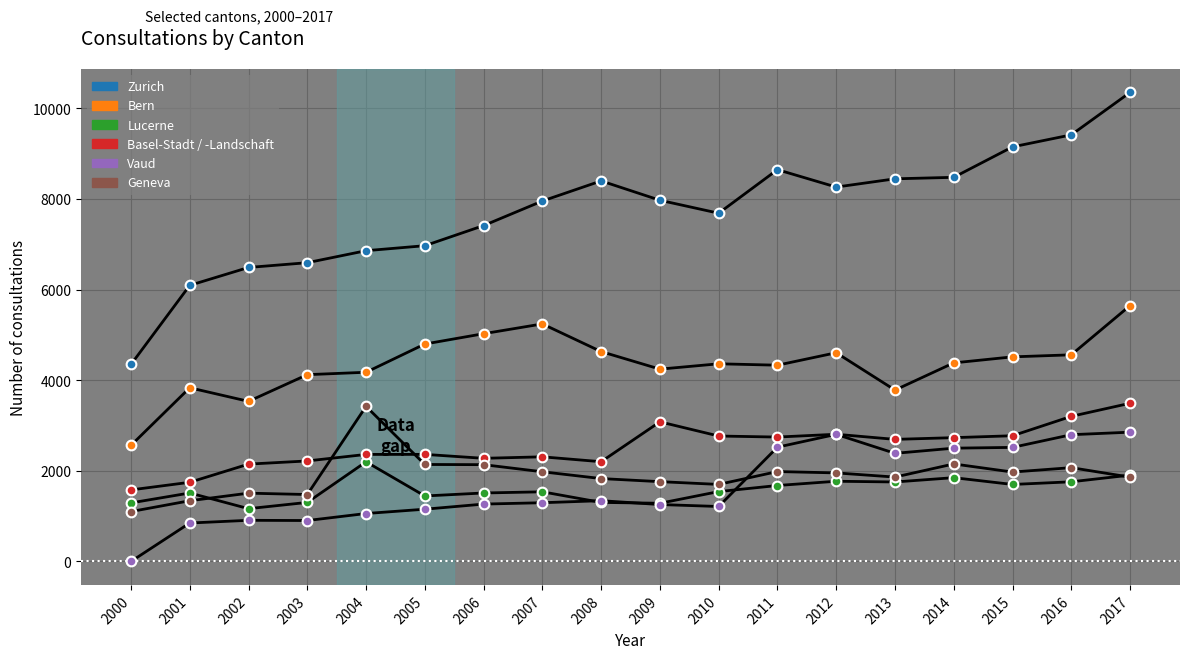

True or false: Basel-Stadt / -Landschaft has a value of 2363 at 2005.

True